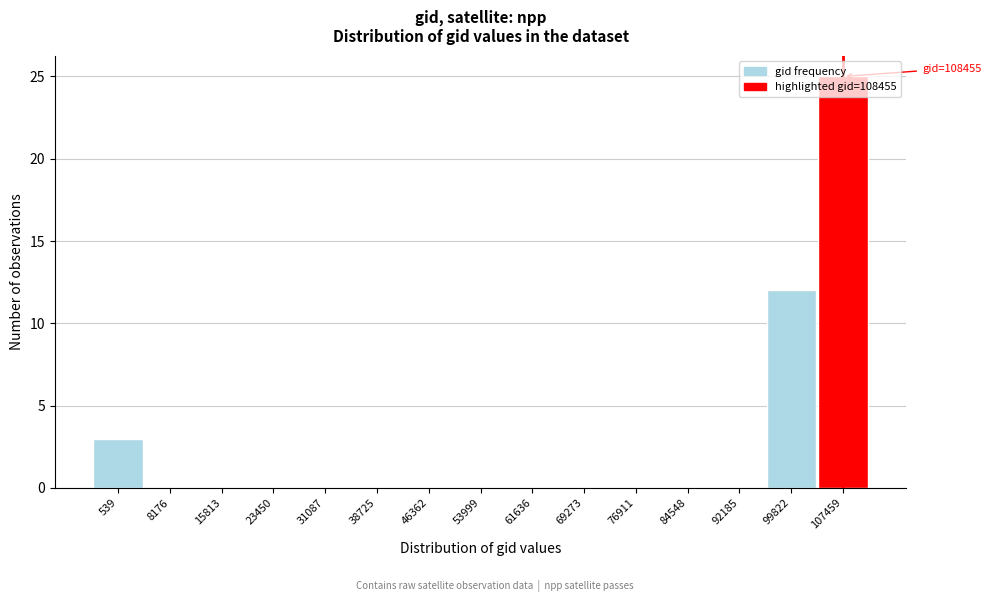

What is the sum of all values?

40